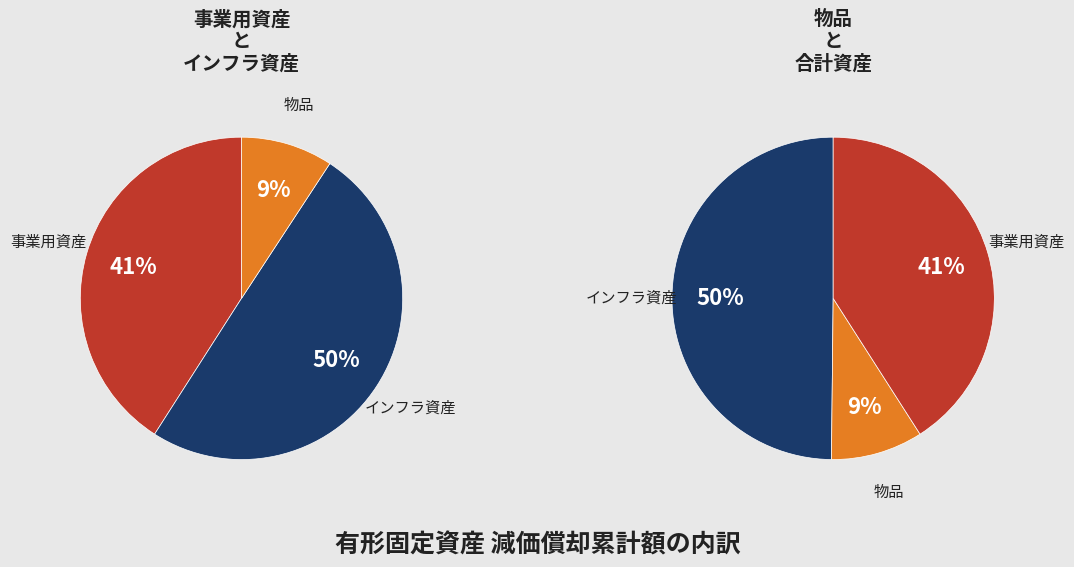

Does 事業用資産 represent more than half of the total?

No